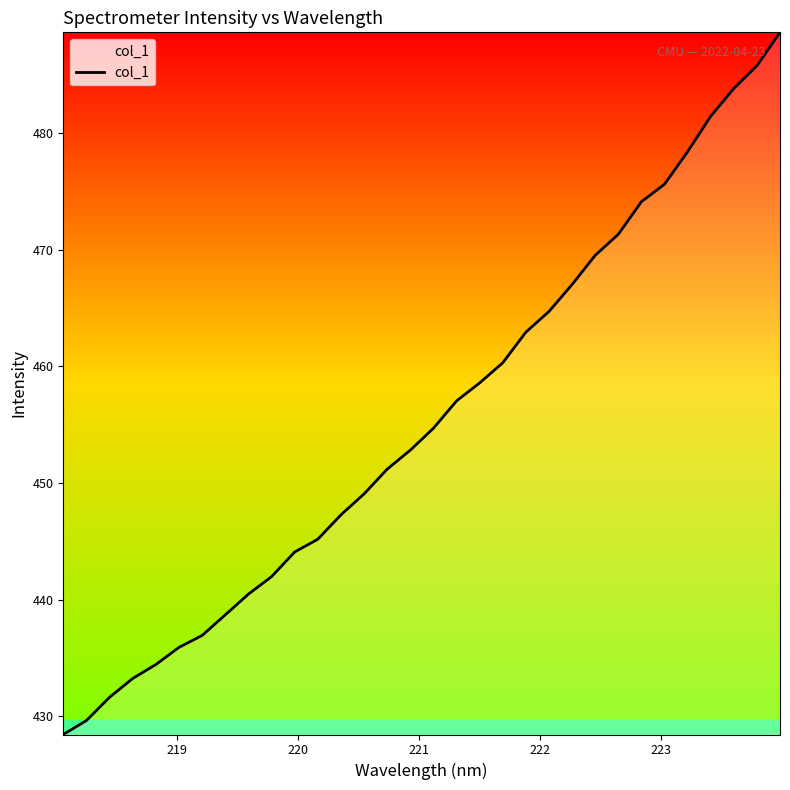

What is the minimum value shown in the chart?

428.4